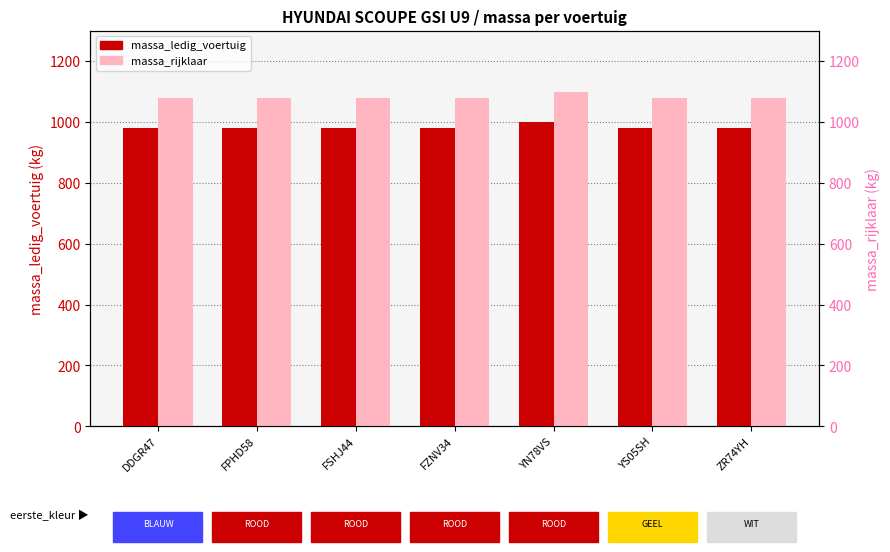

What is the difference between the highest and lowest values at FPHD58?

100